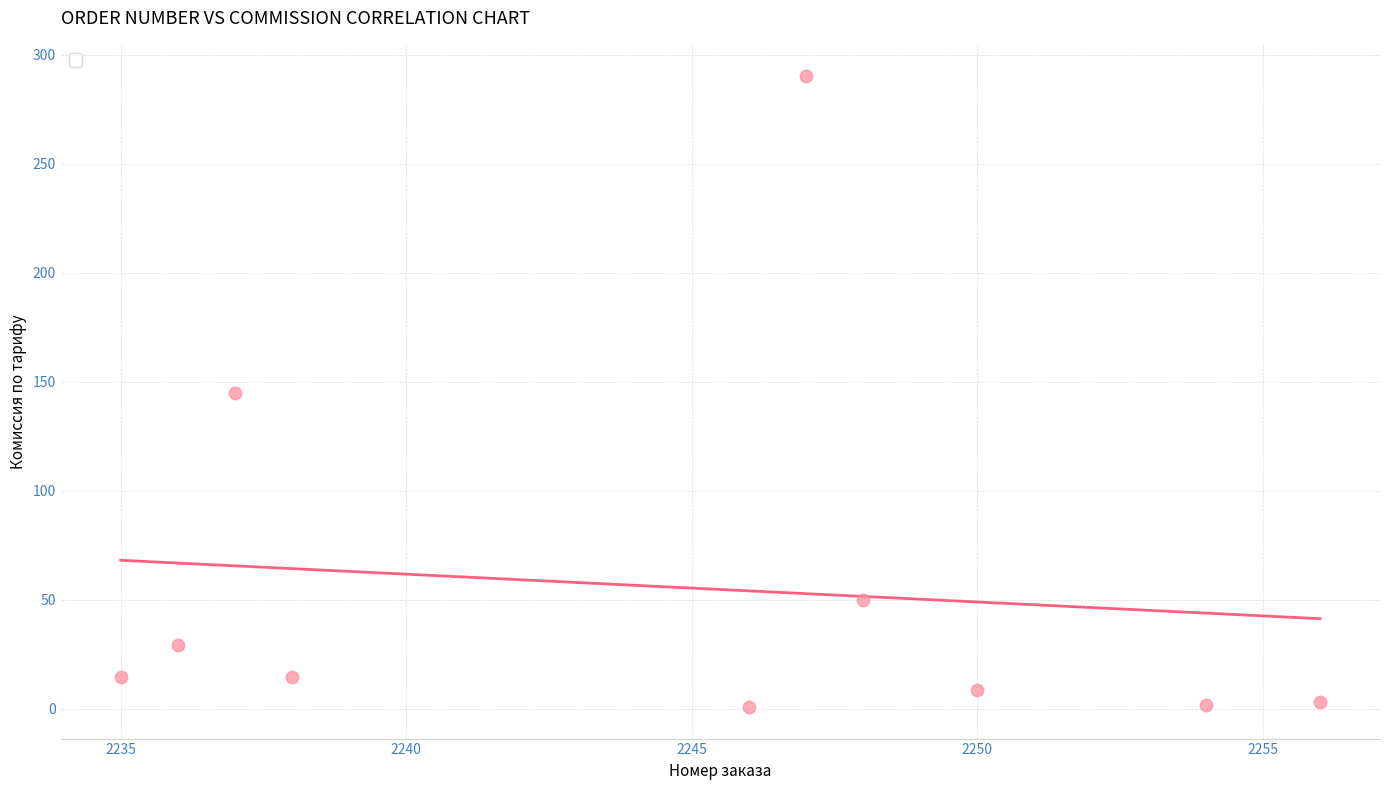

What is the average Y value?

55.7